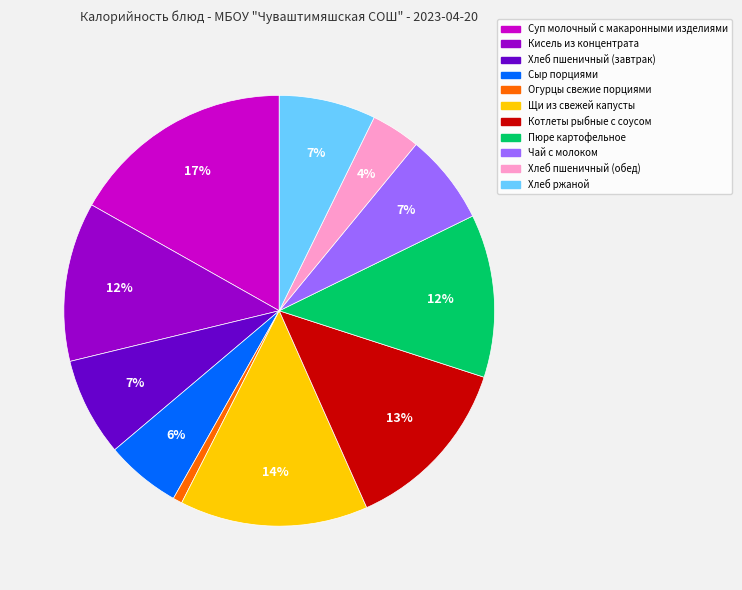

Does Котлеты рыбные с соусом represent more than half of the total?

No